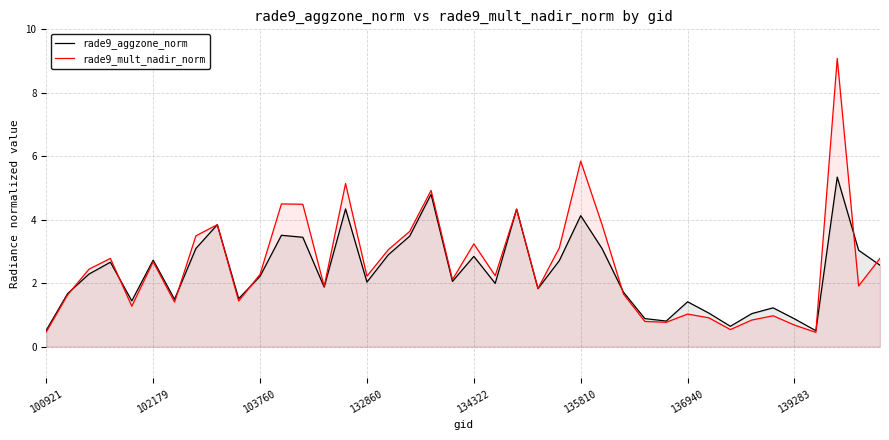

What is the sum of all rade9_mult_nadir_norm values?

102.6